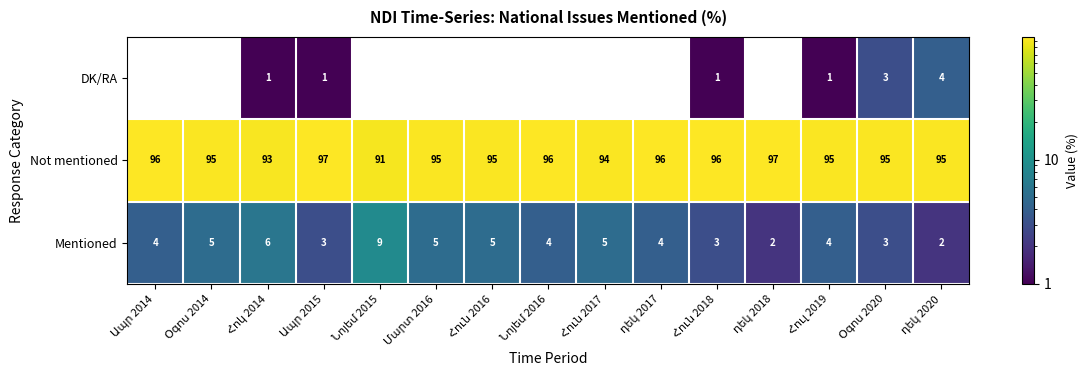

List the series in order of their peak value, highest first.

Not mentioned, Mentioned, DK/RA